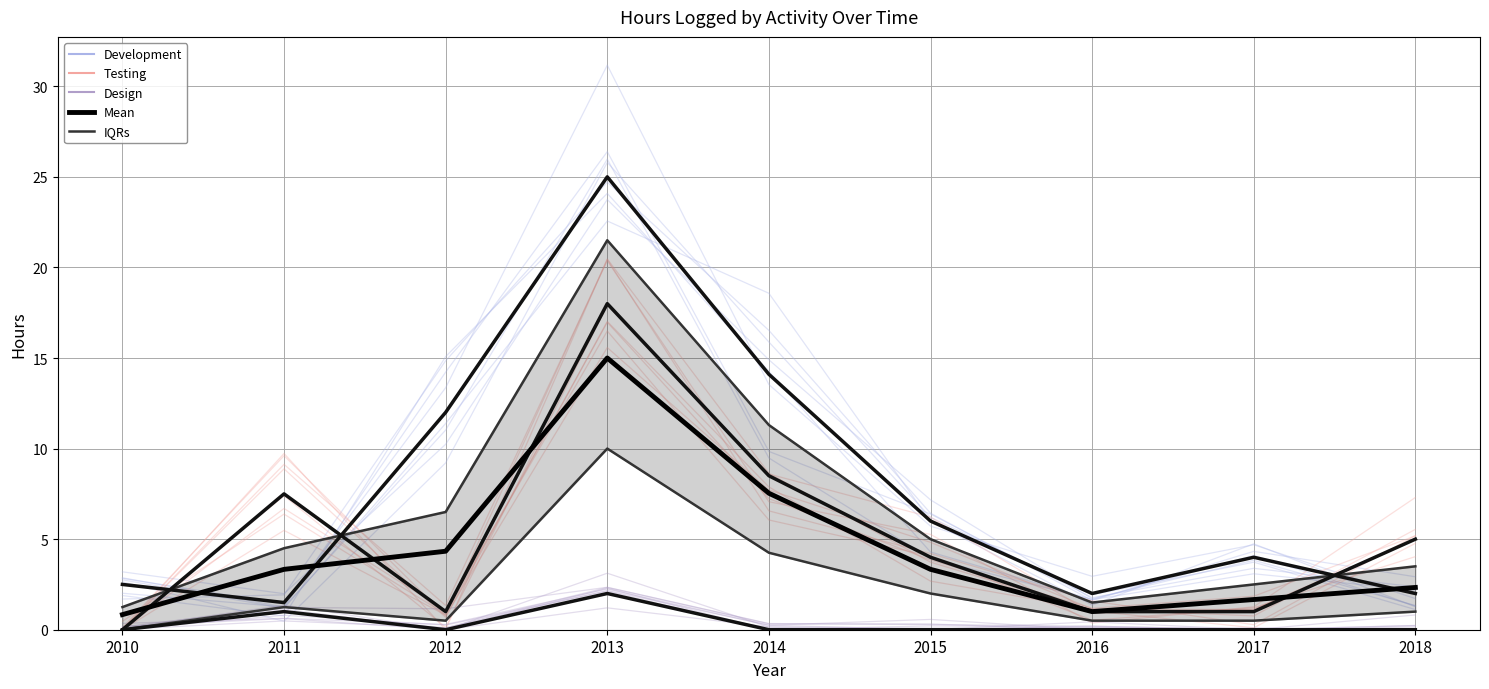

What is the average value of the Design series?

0.3